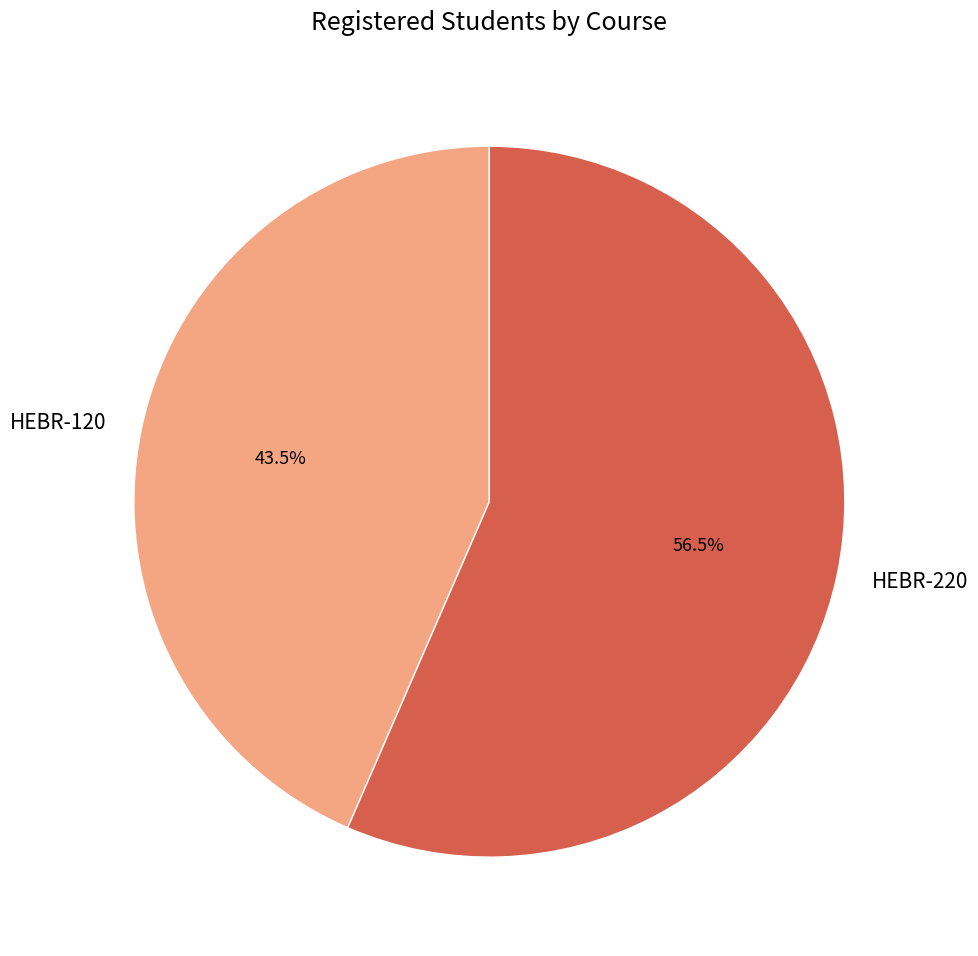

Is there any slice that represents more than half of the pie?

Yes